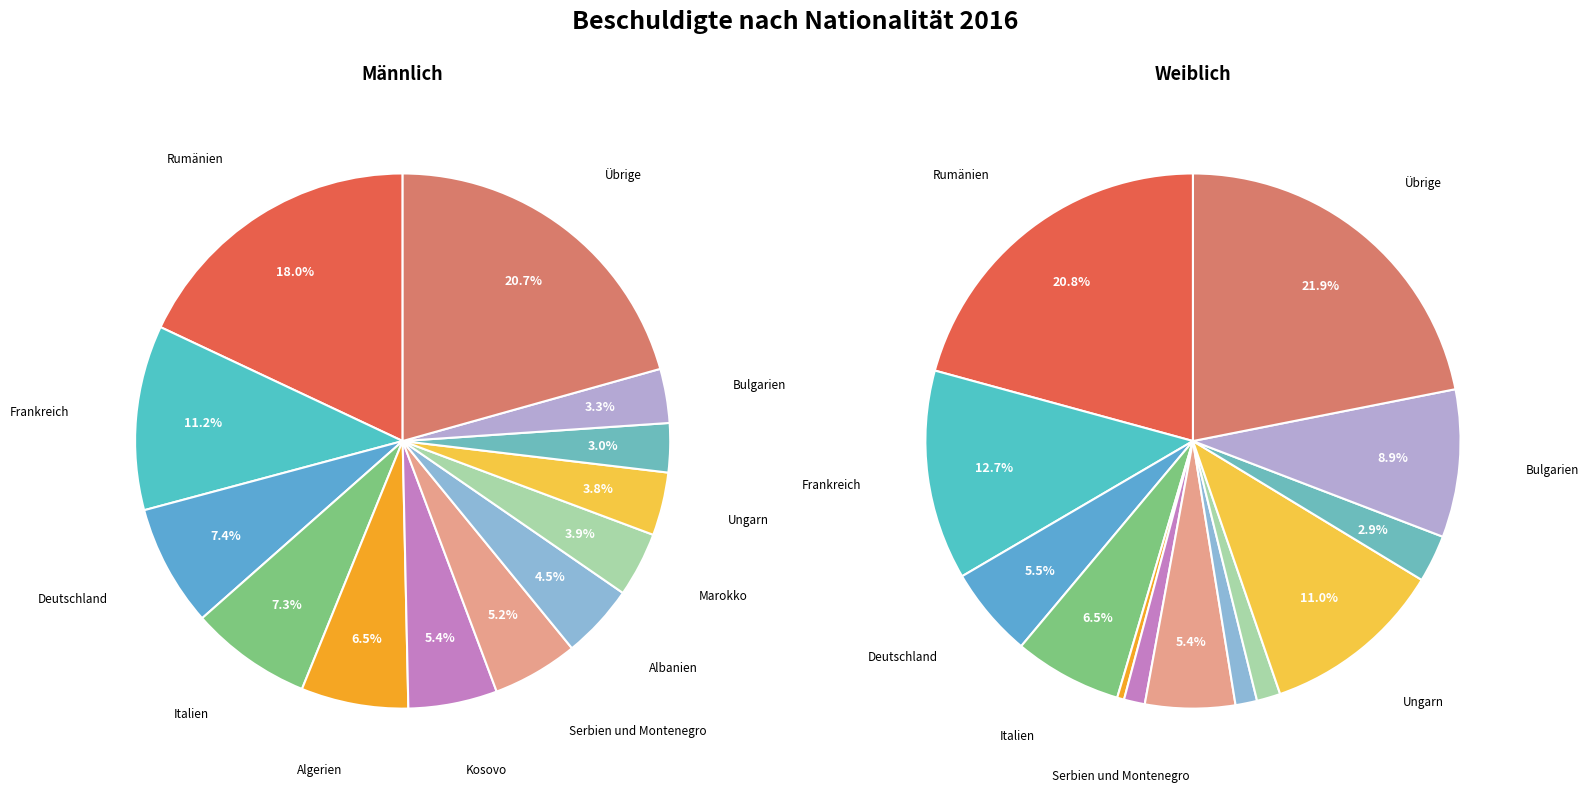

How much of the chart is everything except Deutschland?

92.6%